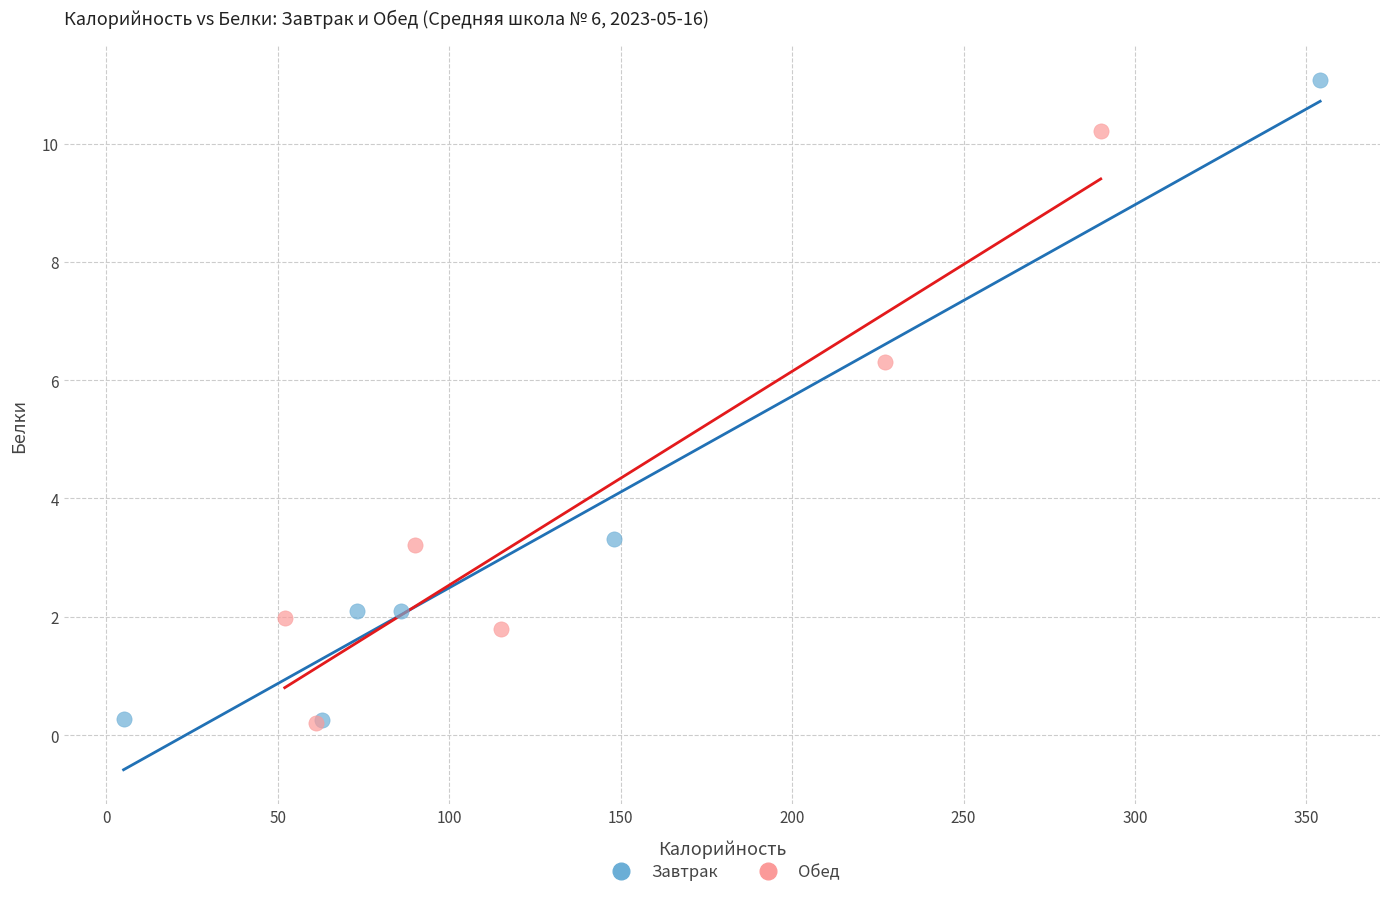

Which series reaches the maximum Y coordinate?

Завтрак